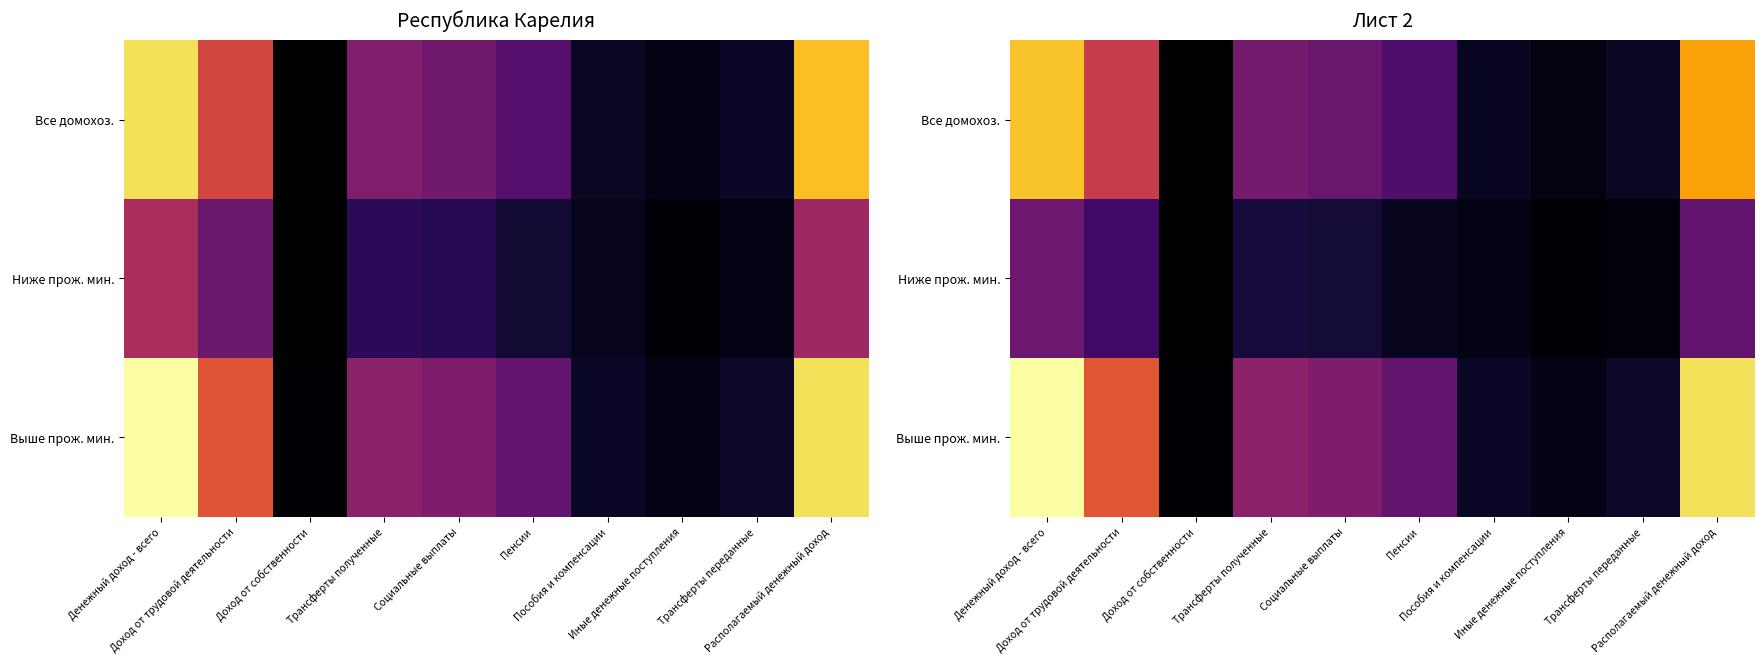

Which category has the highest value in the Выше прож. мин. series?

Денежный доход - всего